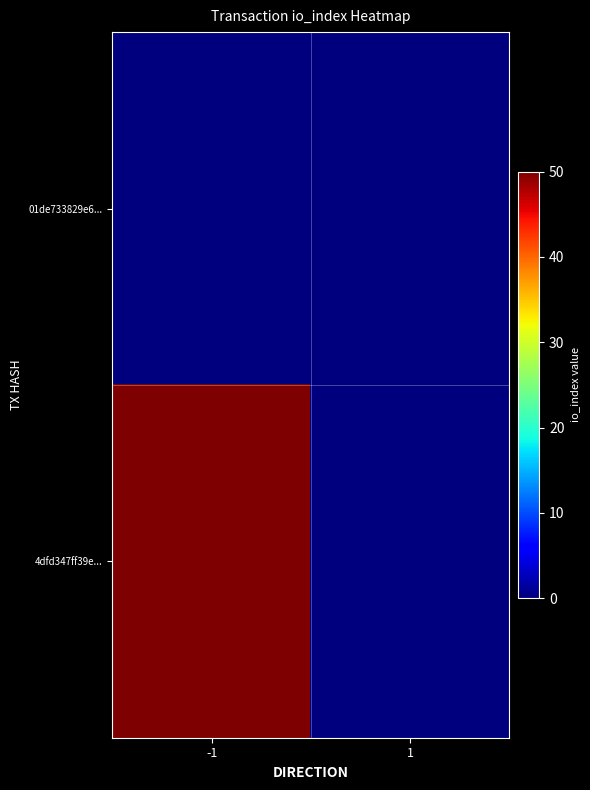

Reading left to right, what are all the values shown in this chart?

01de733829e6...: -1=0	1=0
4dfd347ff39e...: -1=50	1=0